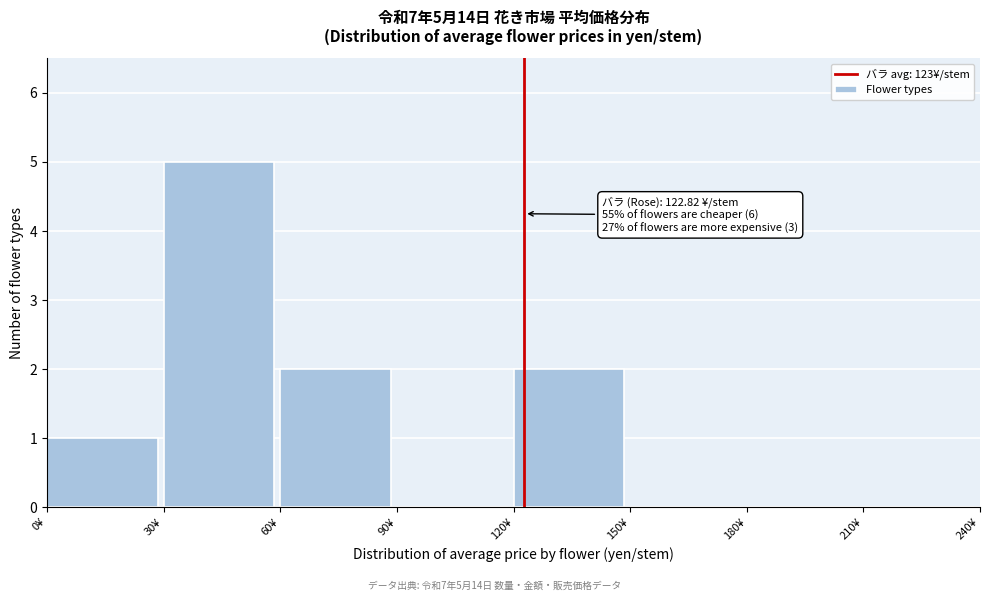

Over which range of the x-axis is the bar tallest?

30 to 60